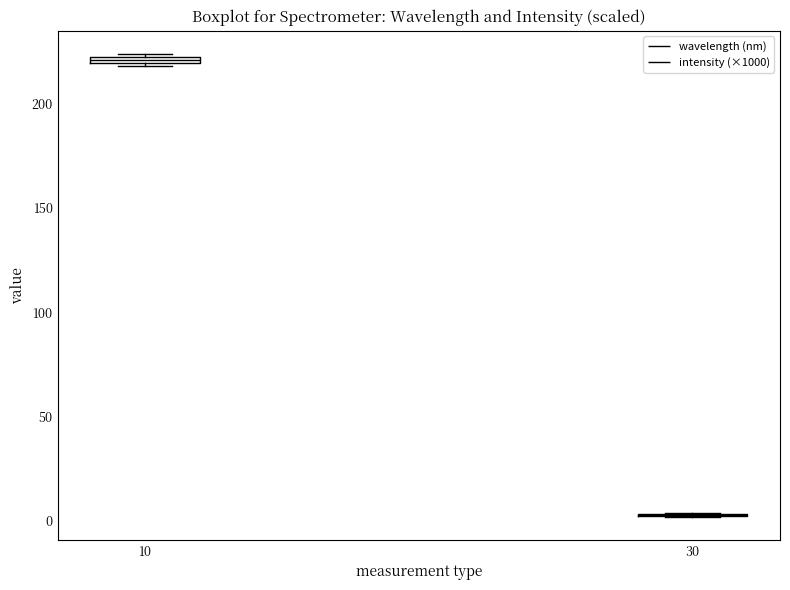

Where is the upper edge of the box at x = 10 on the y-axis? The values are not printed on the chart, so give them approximately, as read against the axis.

225